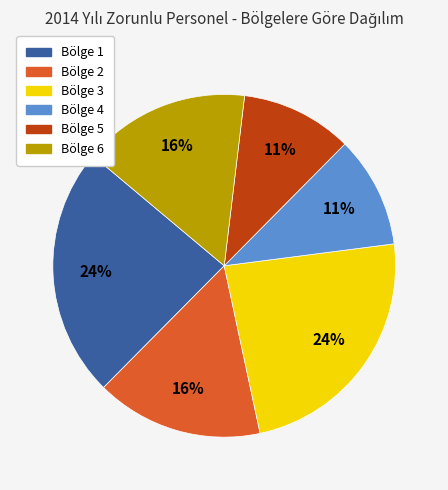

How many segments does this pie chart have?

6